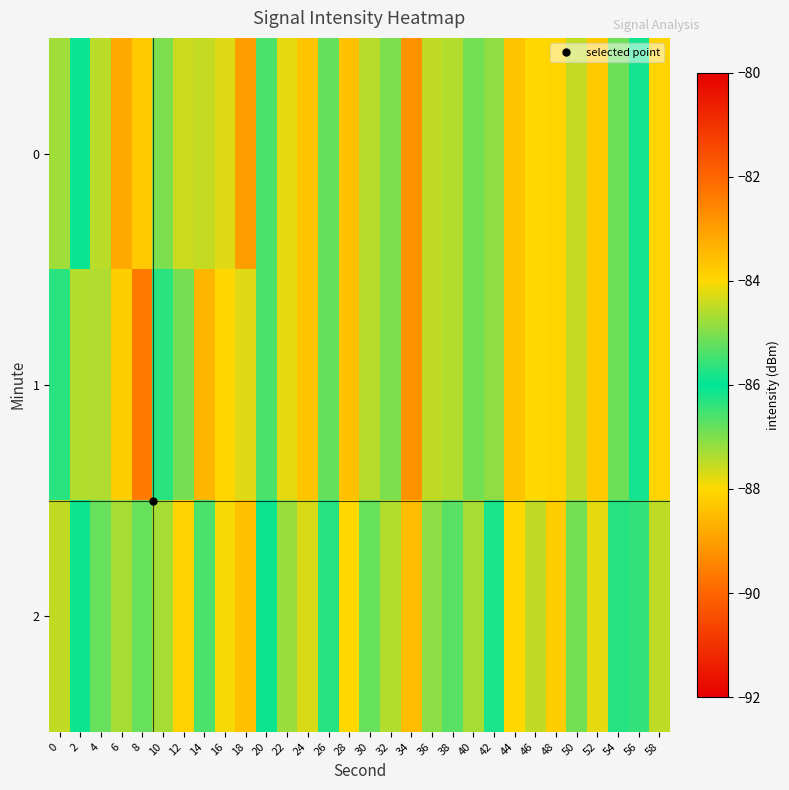

Reading left to right, what are all the values shown in this chart?

0: 0=-84.7	2=-86.0	4=-84.5	6=-88.8	8=-88.2	10=-85.0	12=-84.4	14=-84.5	16=-84.3	18=-83.0	20=-85.4	22=-84.2	24=-83.6	26=-85.2	28=-83.6	30=-84.6	32=-85.0	34=-82.8	36=-84.5	38=-84.6	40=-85.1	42=-87.1	44=-83.6	46=-84.0	48=-83.9	50=-84.5	52=-83.8	54=-86.9	56=-85.9	58=-88.1
1: 0=-85.7	2=-87.4	4=-87.4	6=-83.8	8=-89.6	10=-85.7	12=-85.1	14=-83.4	16=-84.0	18=-84.3	20=-85.4	22=-84.2	24=-83.6	26=-85.2	28=-83.6	30=-84.6	32=-85.0	34=-82.8	36=-84.5	38=-84.6	40=-85.1	42=-87.1	44=-83.6	46=-84.0	48=-83.9	50=-84.5	52=-83.8	54=-86.9	56=-85.9	58=-88.1
2: 0=-84.5	2=-86.1	4=-85.2	6=-87.3	8=-86.8	10=-84.7	12=-83.9	14=-85.4	16=-84.1	18=-83.6	20=-85.9	22=-84.8	24=-84.3	26=-85.7	28=-84.0	30=-85.2	32=-84.6	34=-83.5	36=-84.9	38=-85.3	40=-84.7	42=-86.2	44=-84.0	46=-84.5	48=-83.8	50=-85.1	52=-84.2	54=-86.3	56=-85.6	58=-87.5